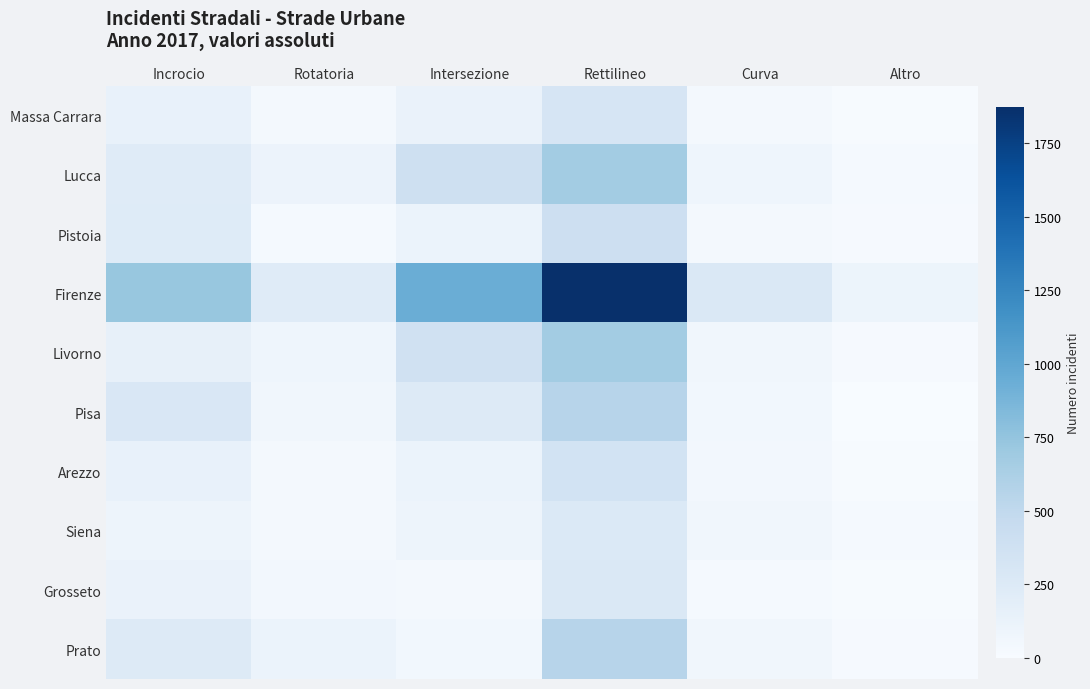

At which category is the sum across all series the highest?

Rettilineo